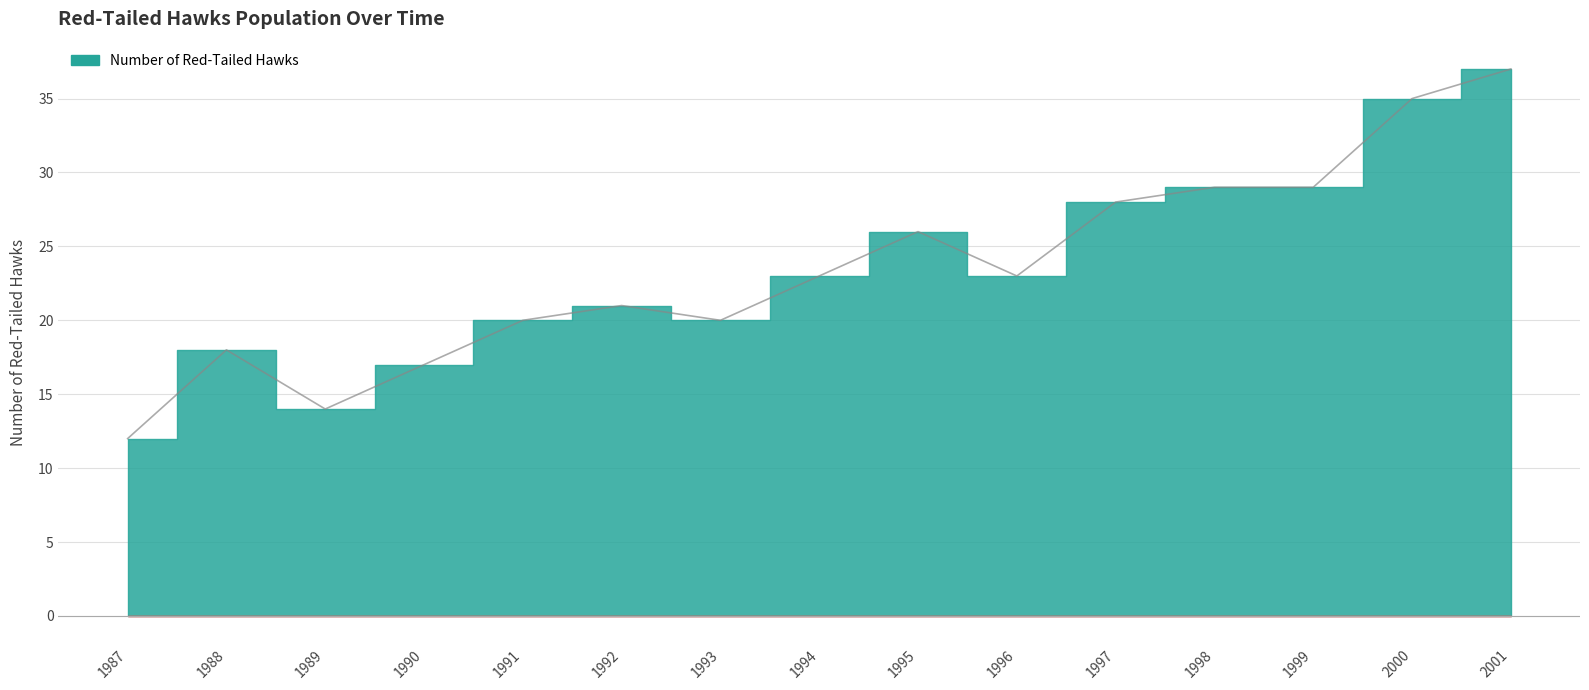

List the labels in order of value, smallest first.

1987, 1989, 1990, 1988, 1991, 1993, 1992, 1994, 1996, 1995, 1997, 1998, 1999, 2000, 2001